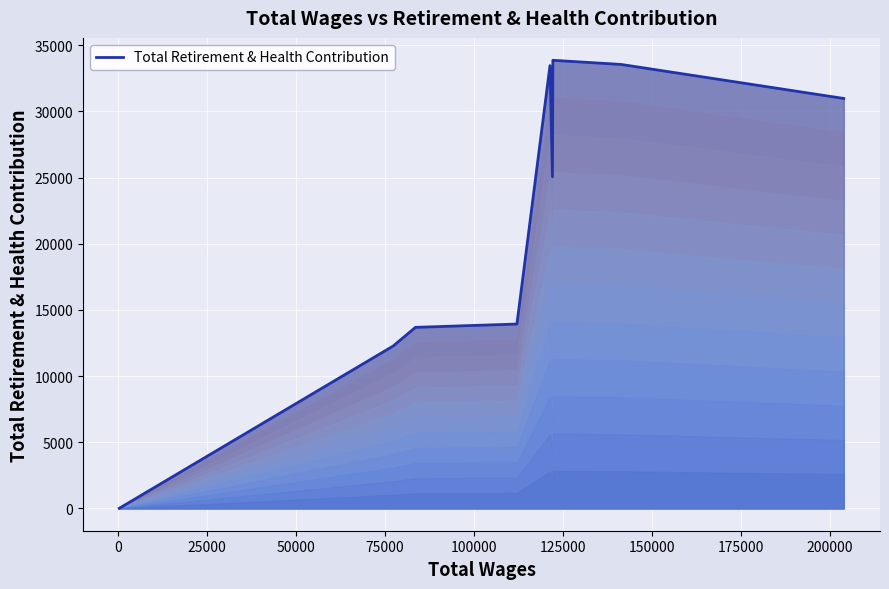

What is the difference between the maximum and minimum values?

33861